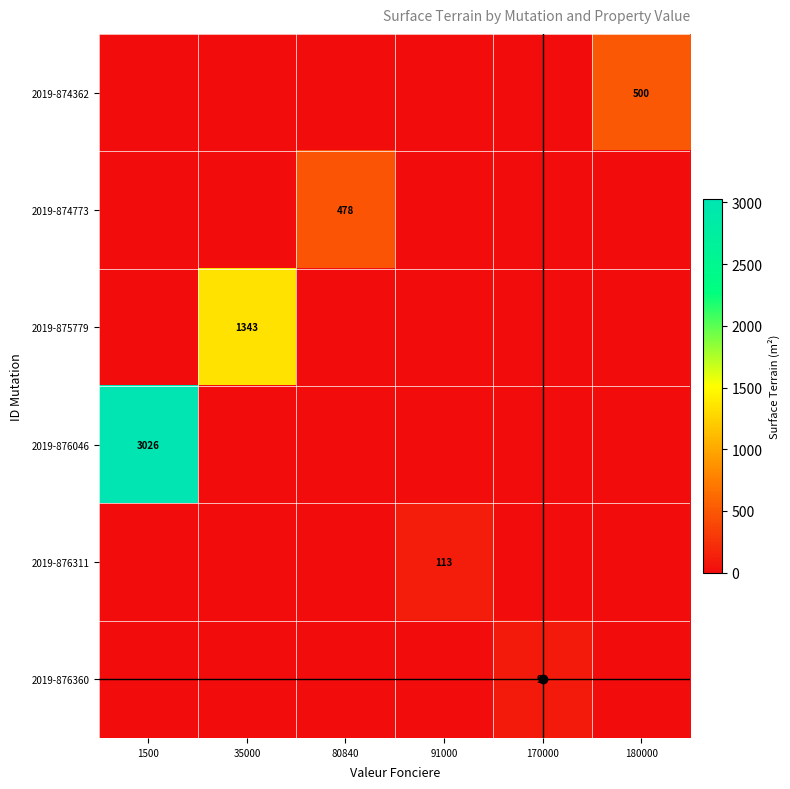

The value of 2019-876311 at 91000 is 58. True or false?

False